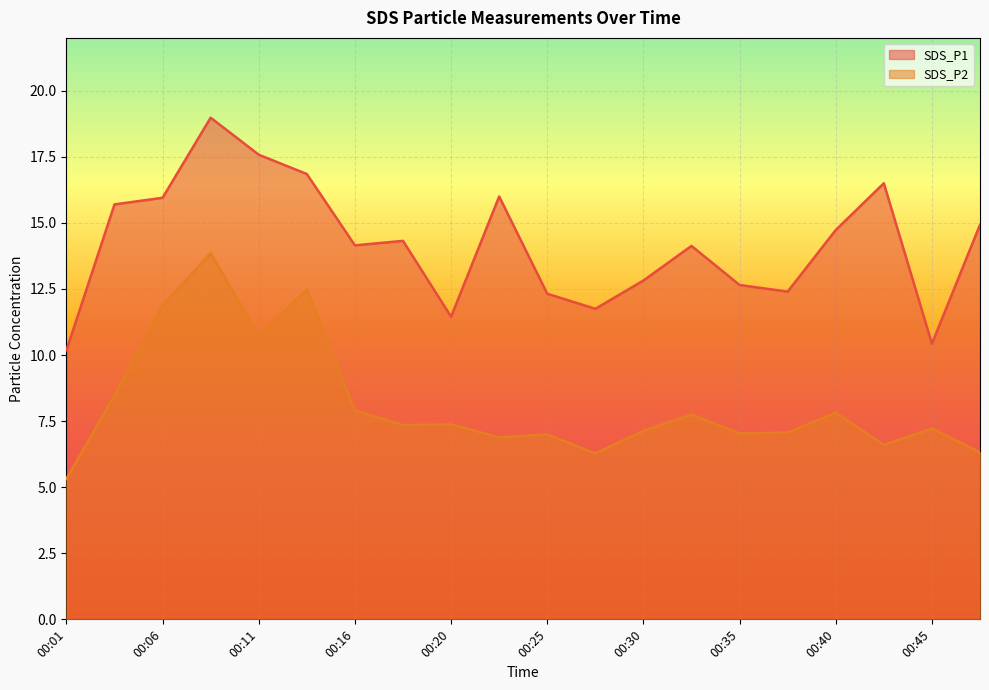

How many lines are shown in the chart?

2